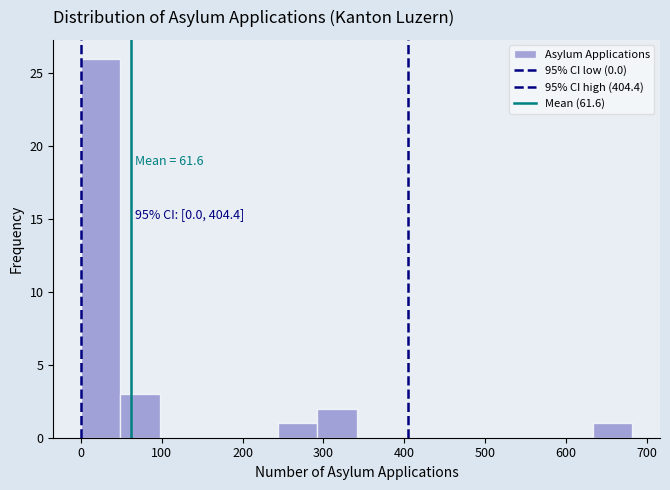

Over which range of the x-axis is the bar tallest?

0 to 50